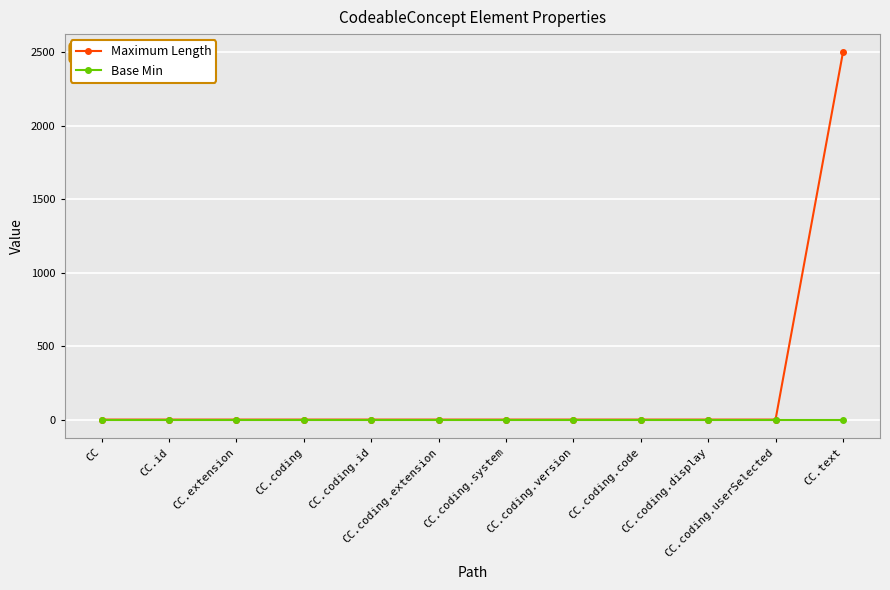

What is the total value across all series at CC.text?

2500